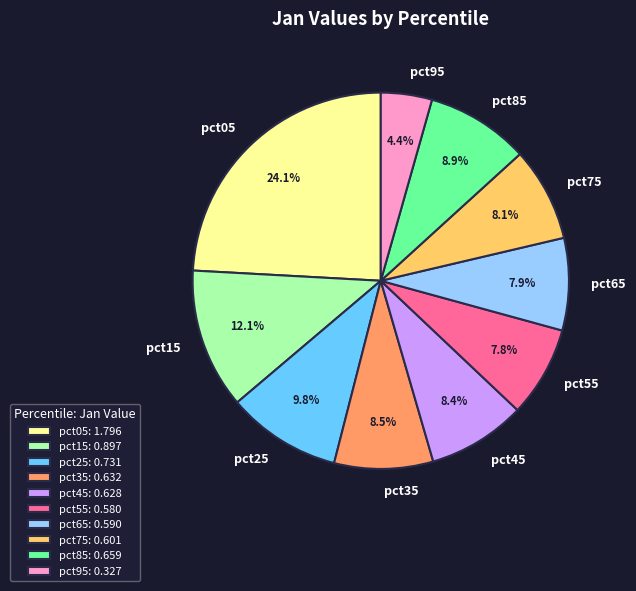

What is the largest slice in the pie chart?

pct05